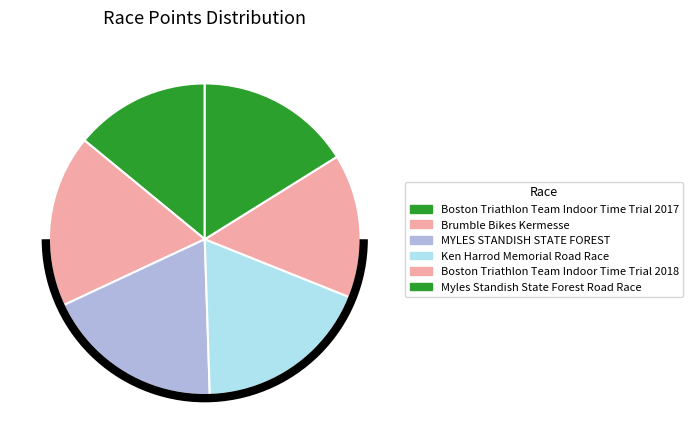

Is it true that MYLES STANDISH STATE FOREST is 8% of the pie?

False